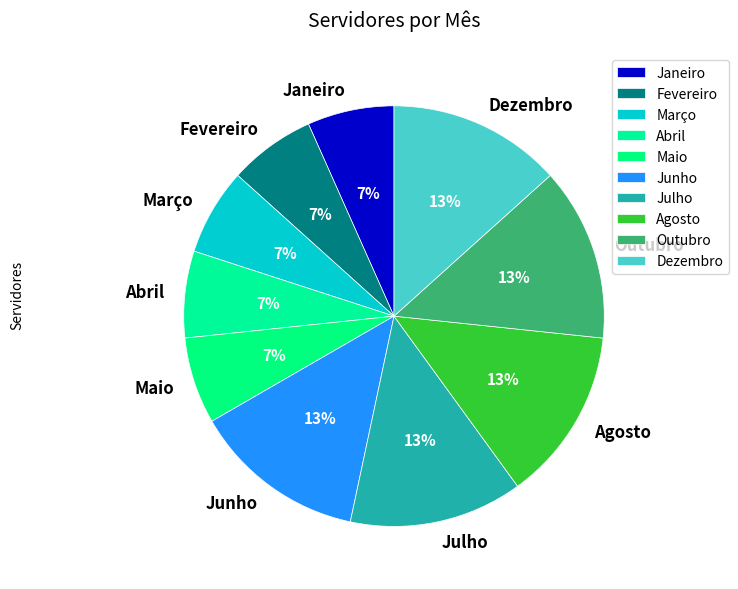

How many slices are in this pie chart?

10